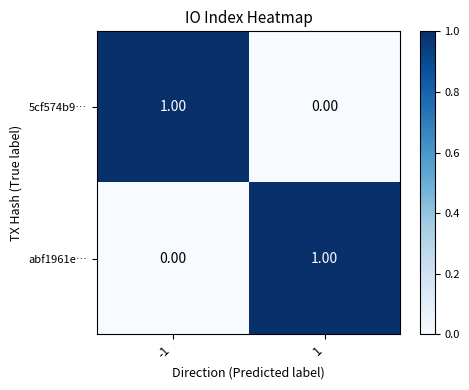

How many positive values does the abf1961e… series have?

1